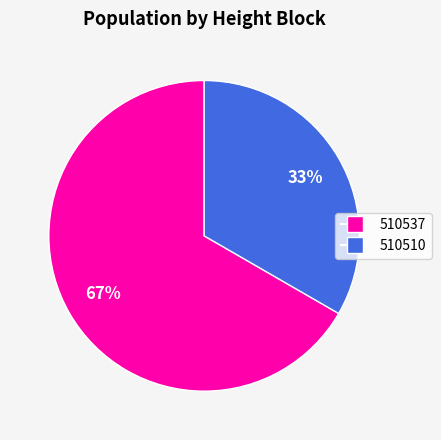

What percentage is the 510510 slice, to the nearest percent?

33%